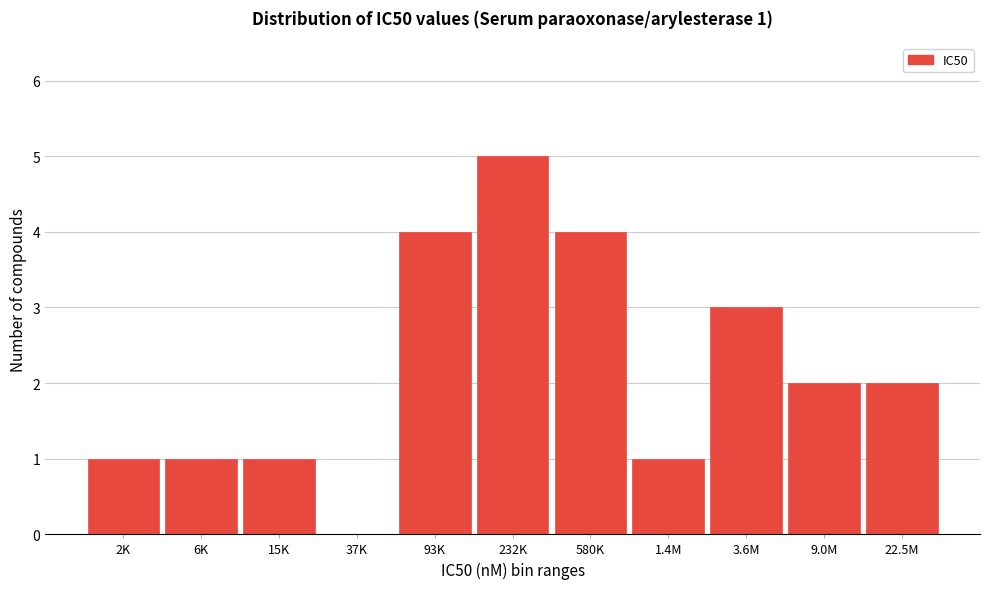

Reading left to right, extract all data points from this chart.

2K=1	6K=1	15K=1	37K=0	93K=4	232K=5	580K=4	1.4M=1	3.6M=3	9.0M=2	22.5M=2